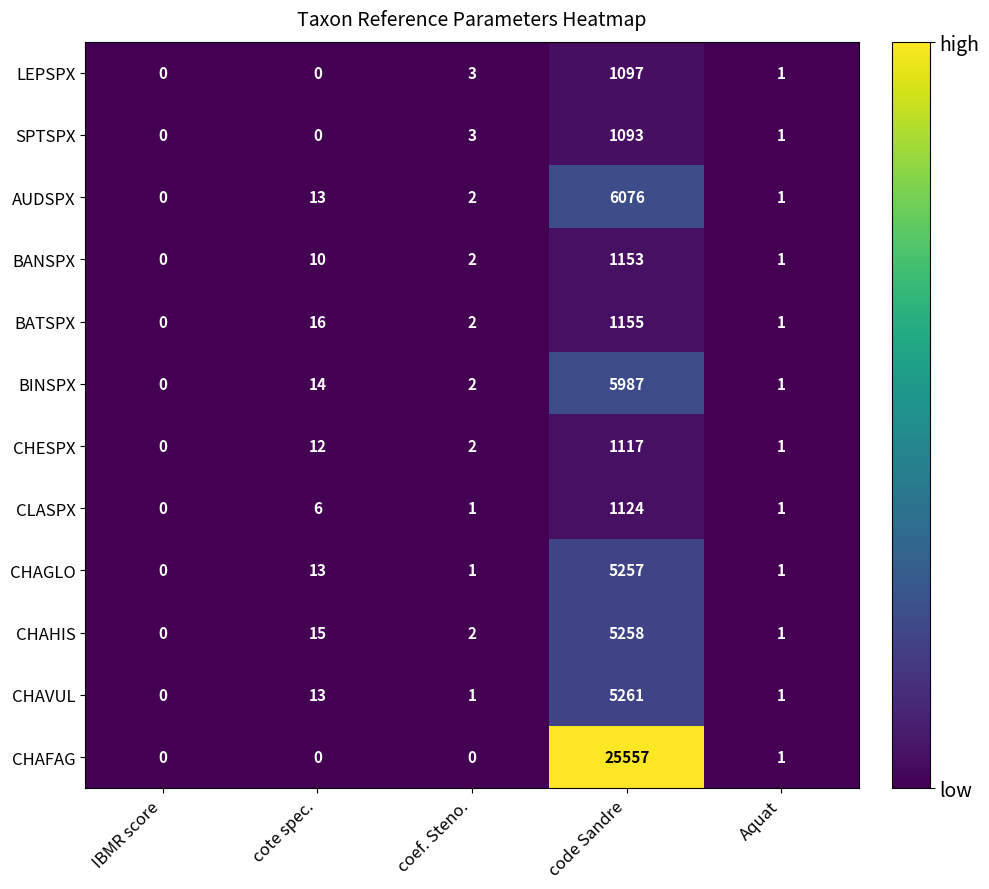

At which label is CHAGLO closest to 2628?

cote spec.